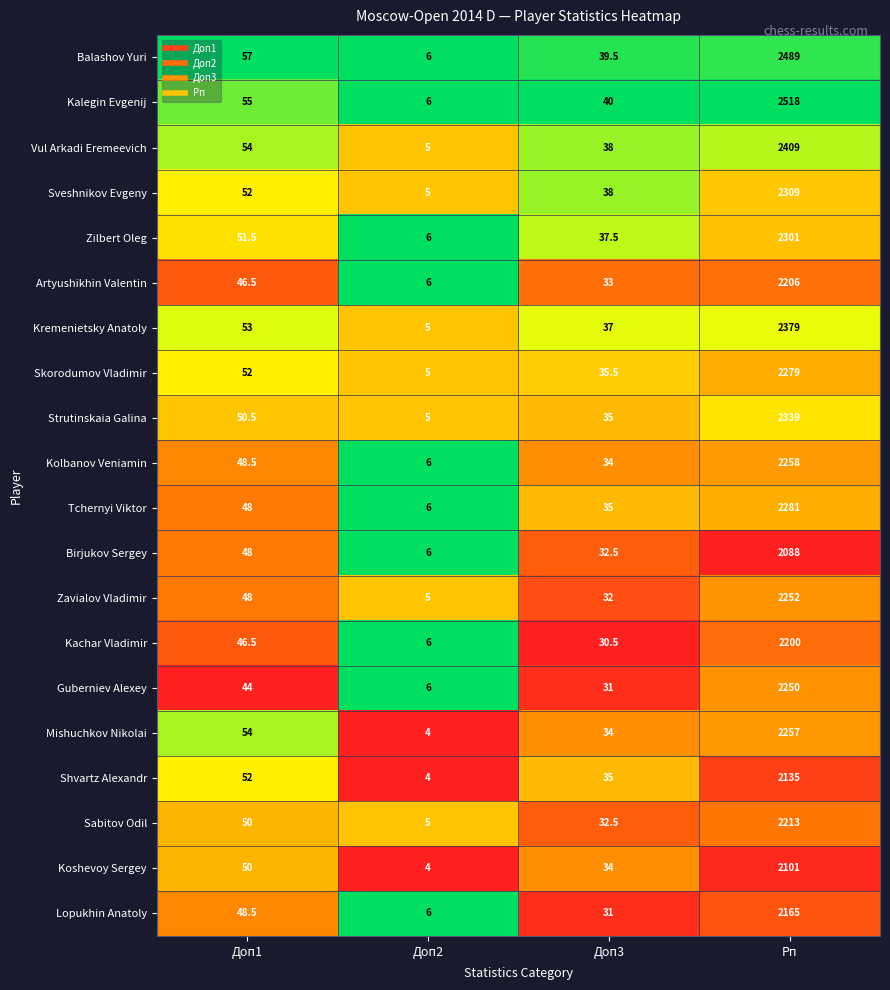

Where is Birjukov Sergey nearest to the value 1047?

Доп1